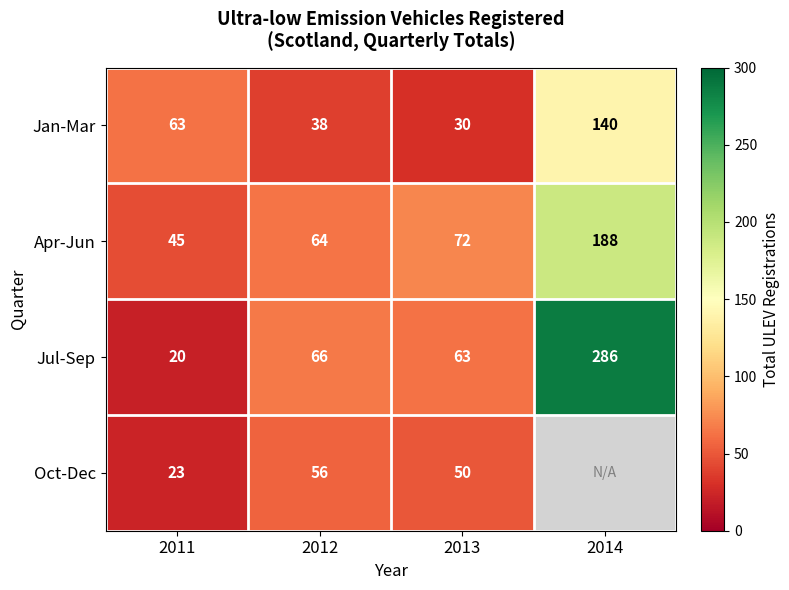

At which category does the chart reach its peak across all series?

2014